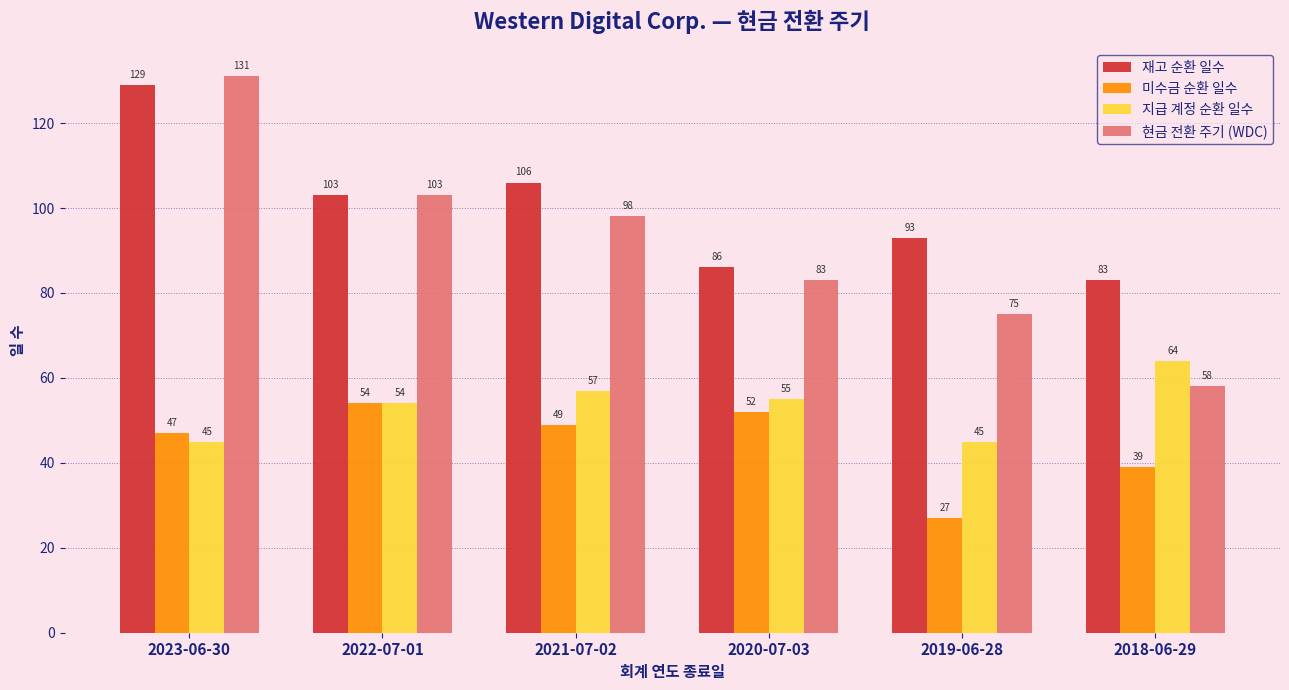

True or false: 미수금 순환 일수 has a value of 42 at 2019-06-28.

False